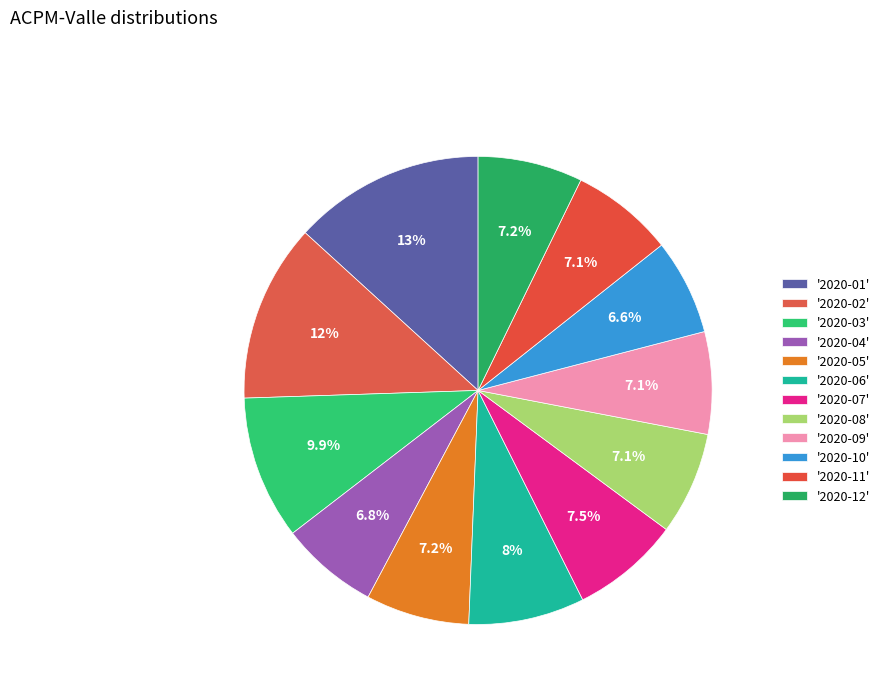

Count the number of slices in the pie.

12